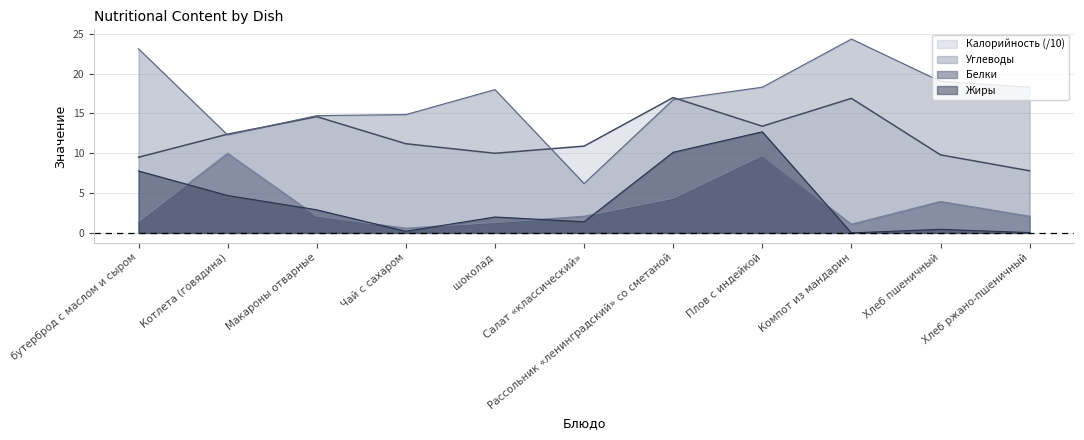

True or false: Калорийность and Жиры cross at least once.

False